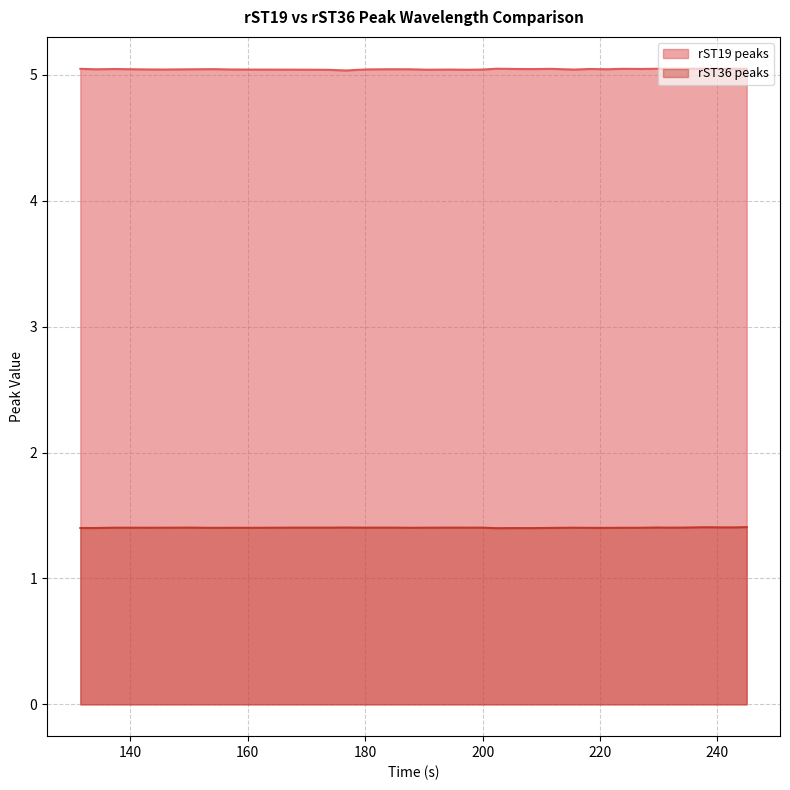

What is the minimum value for rST19 peaks?

5.0